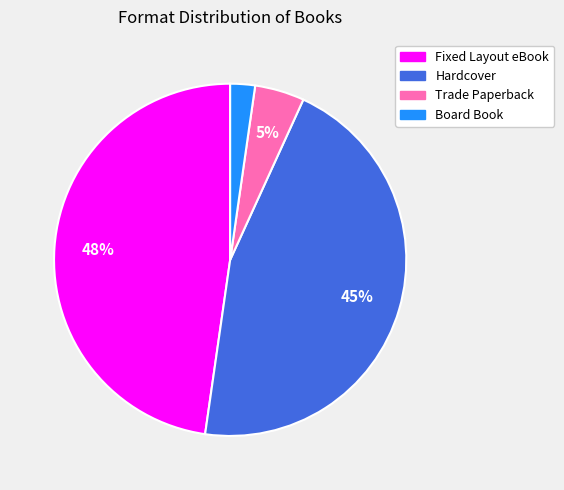

How many segments does this pie chart have?

4